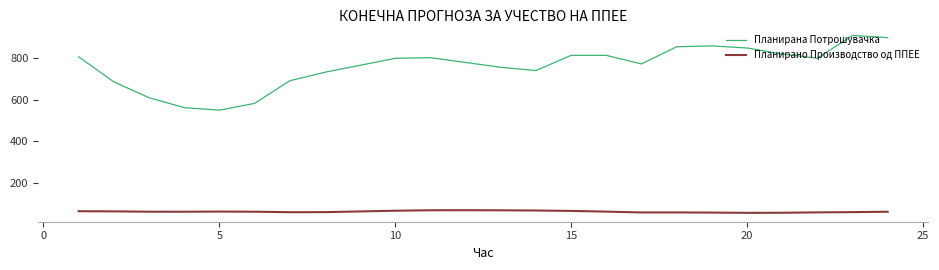

Which series has the widest spread of values?

Планирана Потрошувачка